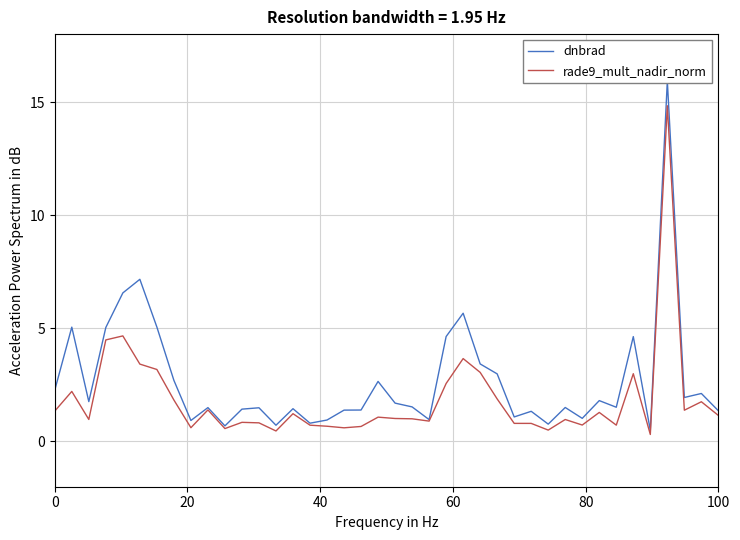

What is the minimum value shown in the chart?

0.3